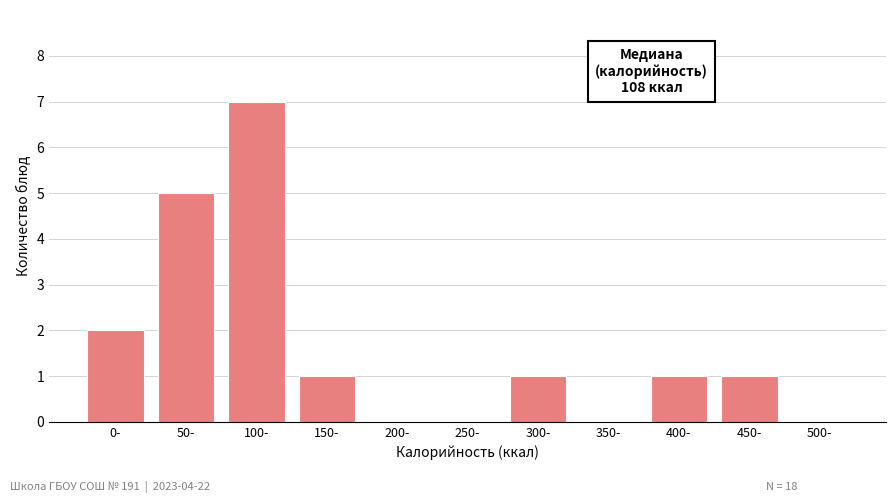

Reading left to right, list all the values displayed in this chart.

0-=2	50-=5	100-=7	150-=1	200-=0	250-=0	300-=1	350-=0	400-=1	450-=1	500-=0